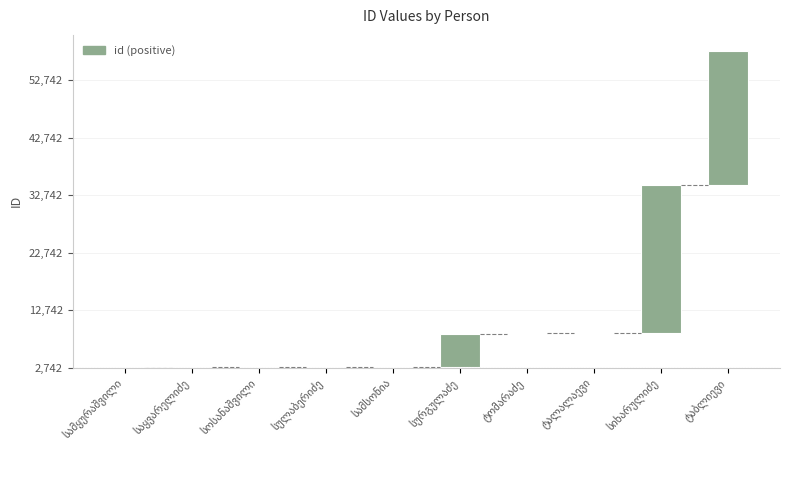

How many series are shown in this chart?

1